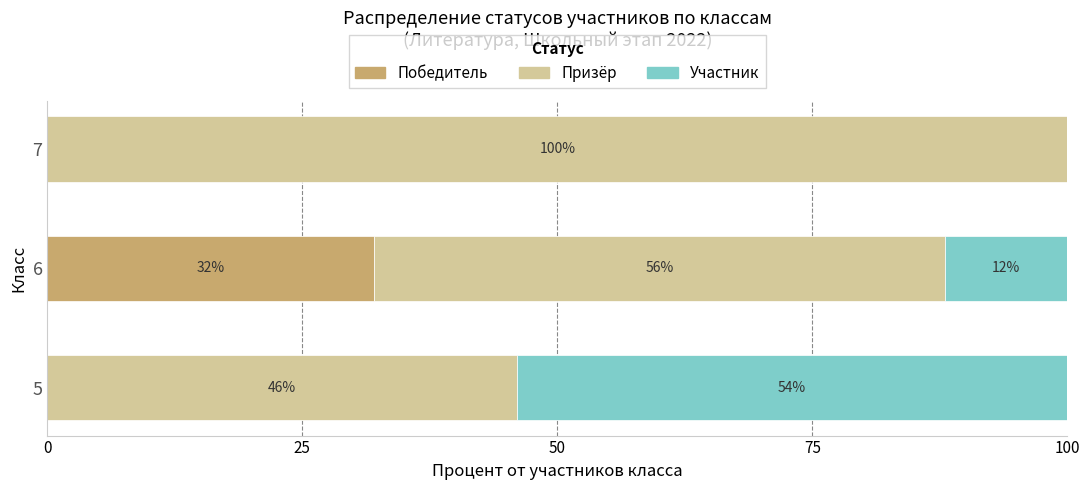

What is the maximum value for Победитель?

32